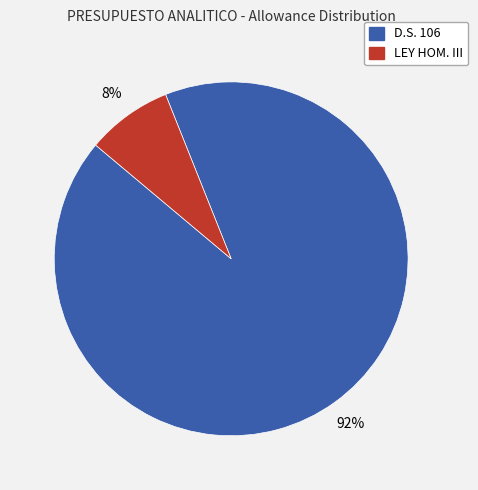

Is there a majority slice in this chart?

Yes